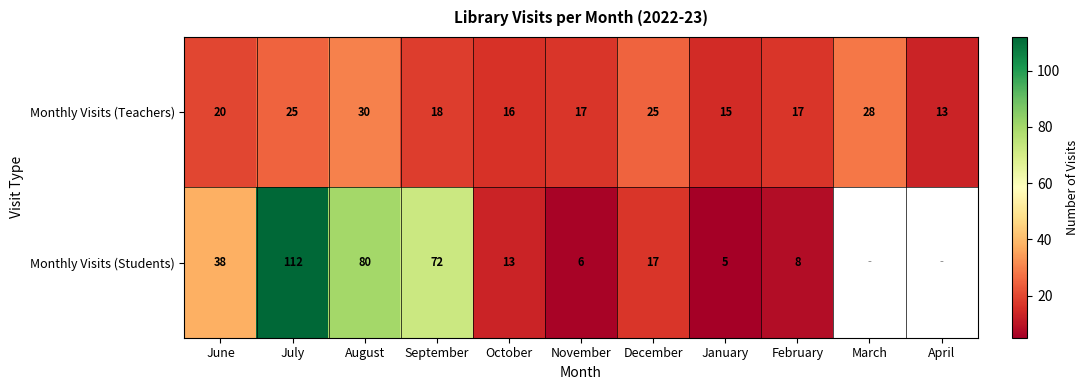

Between September and February, which series saw the biggest shift?

Monthly Visits (Students)